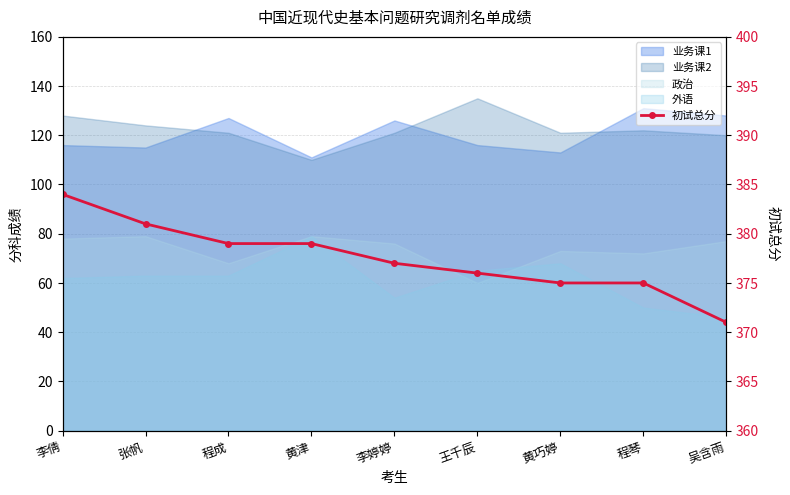

Does the chart have visible grid lines?

Yes